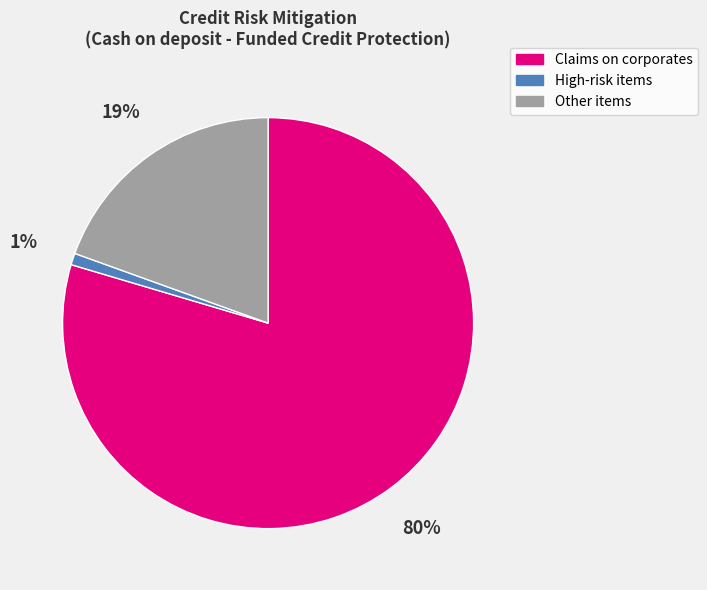

Rank the categories by value from lowest to highest.

High-risk items, Other items, Claims on corporates